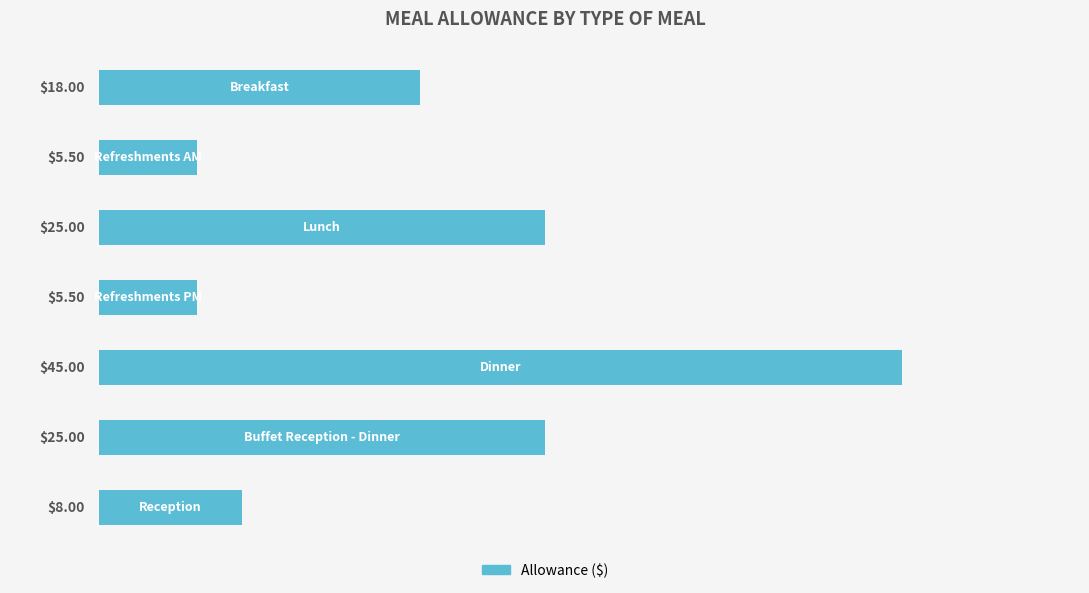

What is the difference between the maximum and second lowest values?

39.5